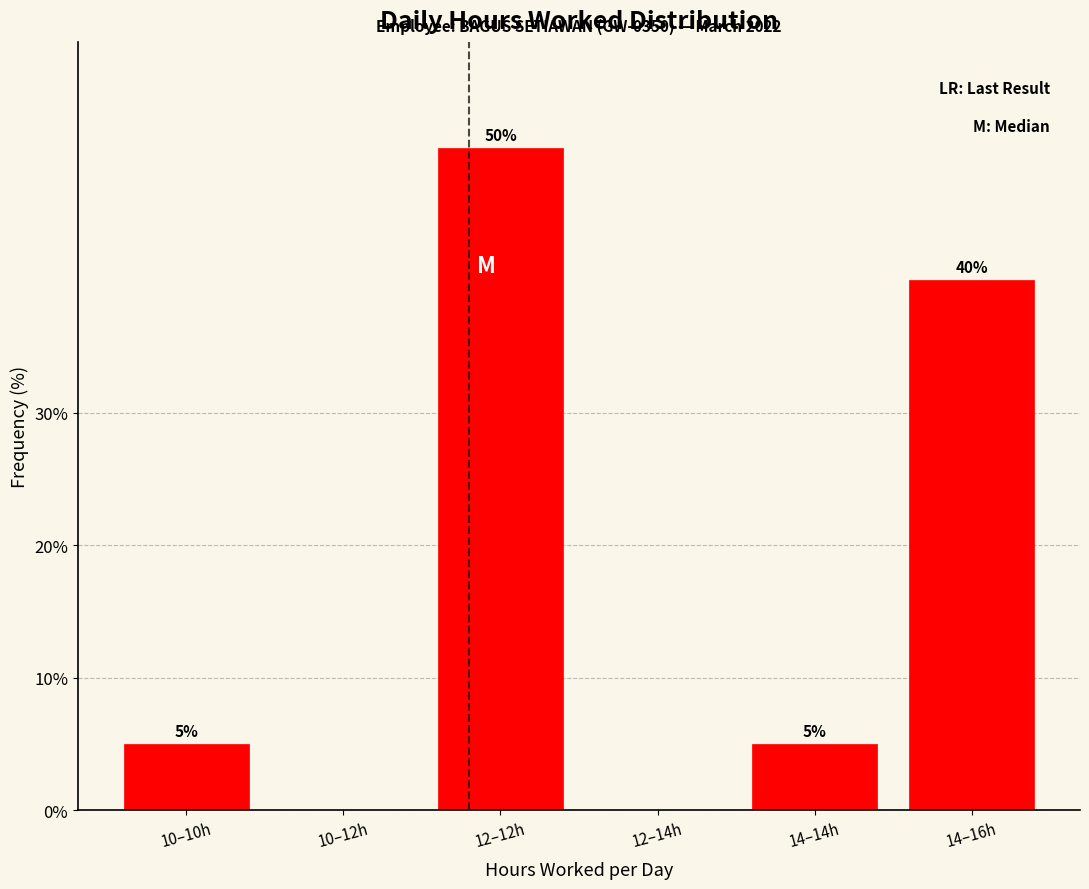

Reading left to right, extract all data points from this chart.

10–10h=5	10–12h=0	12–12h=50	12–14h=0	14–14h=5	14–16h=40